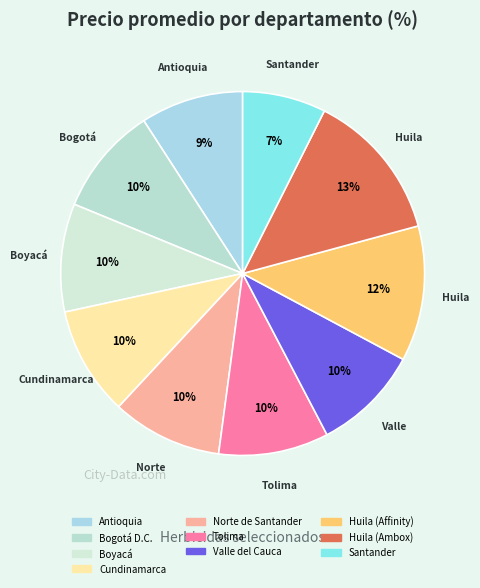

Does Boyacá account for over 50% of the chart?

No